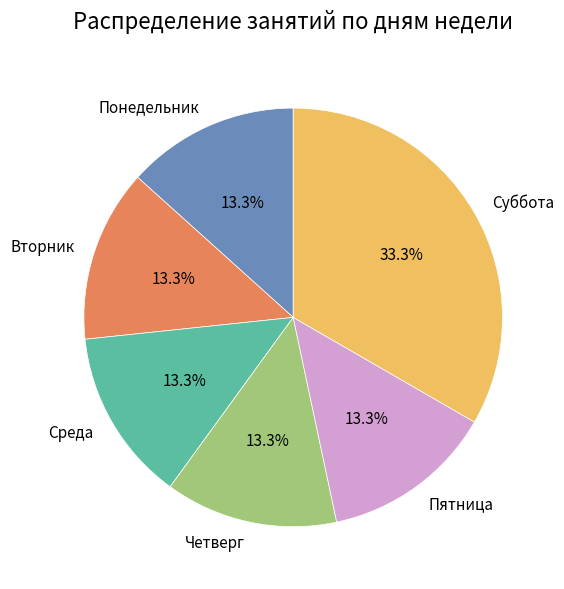

Approximately how many times larger is the value at Пятница compared to Четверг?

1.0